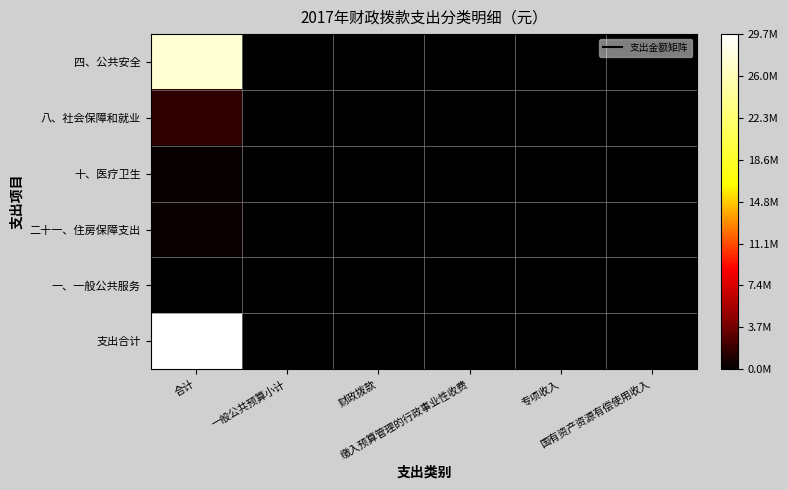

Reading left to right, extract all data points from this chart.

四、公共安全: 合计=27411019	一般公共预算小计=0	财政拨款=0	缴入预算管理的行政事业性收费=0	专项收入=0	国有资产资源有偿使用收入=0
八、社会保障和就业: 合计=1529329	一般公共预算小计=0	财政拨款=0	缴入预算管理的行政事业性收费=0	专项收入=0	国有资产资源有偿使用收入=0
十、医疗卫生: 合计=325978	一般公共预算小计=0	财政拨款=0	缴入预算管理的行政事业性收费=0	专项收入=0	国有资产资源有偿使用收入=0
二十一、住房保障支出: 合计=426157	一般公共预算小计=0	财政拨款=0	缴入预算管理的行政事业性收费=0	专项收入=0	国有资产资源有偿使用收入=0
一、一般公共服务: 合计=0	一般公共预算小计=0	财政拨款=0	缴入预算管理的行政事业性收费=0	专项收入=0	国有资产资源有偿使用收入=0
支出合计: 合计=29692483	一般公共预算小计=0	财政拨款=0	缴入预算管理的行政事业性收费=0	专项收入=0	国有资产资源有偿使用收入=0